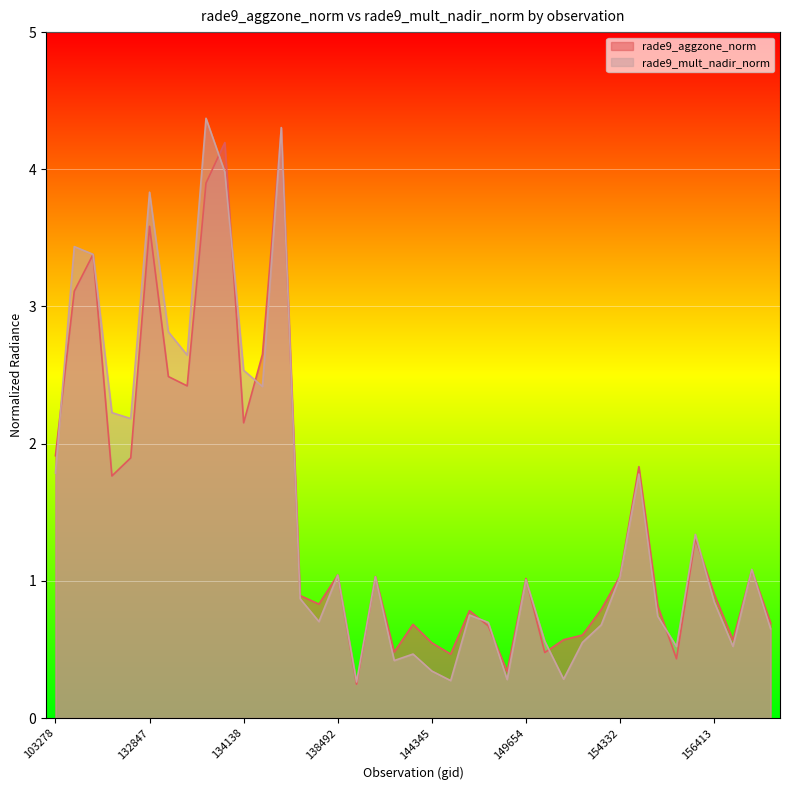

What is the total value across all series at 145924?

1.5